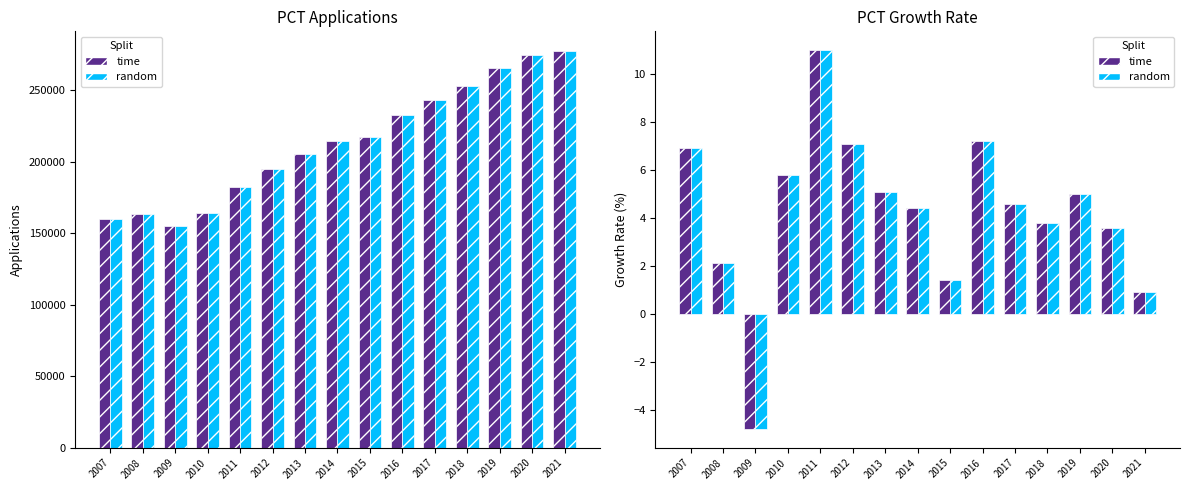

Reading left to right, what are all the values shown in this chart?

Applications: 159934.0	163242.0	155408.0	164355.0	182442.0	195345.0	205305.0	214329.0	217230.0	232904.0	243532.0	252779.0	265383.0	274889.0	277500.0
Applications (est): 159934.0	163242.0	155408.0	164355.0	182442.0	195345.0	205305.0	214329.0	217230.0	232904.0	243532.0	252779.0	265383.0	274889.0	277500.0
Growth Rate (time): 6.9	2.1	-4.8	5.8	11.0	7.1	5.1	4.4	1.4	7.2	4.6	3.8	5.0	3.6	0.9
Growth Rate (random): 6.9	2.1	-4.8	5.8	11.0	7.1	5.1	4.4	1.4	7.2	4.6	3.8	5.0	3.6	0.9